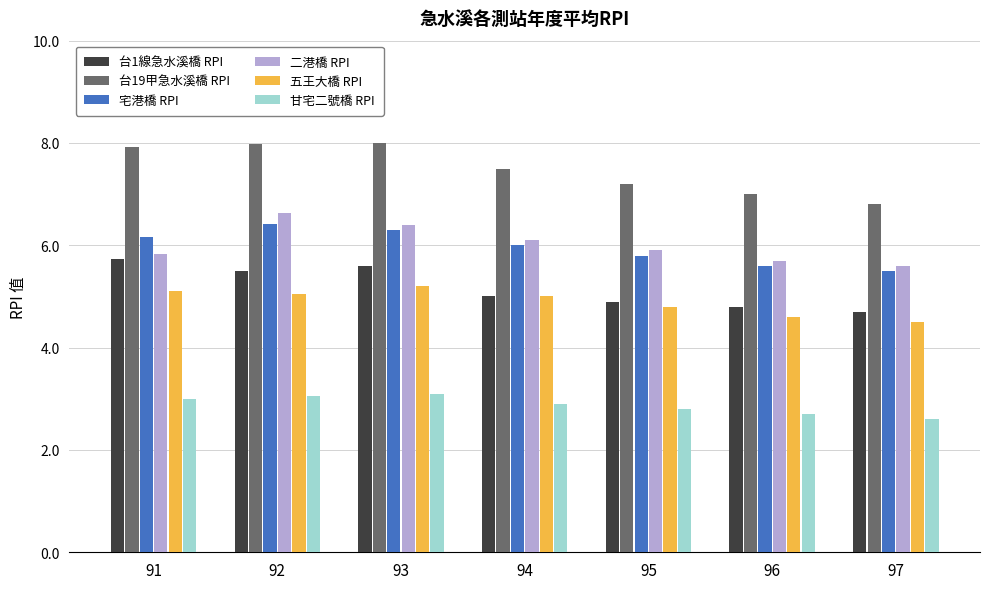

Is it true that 台19甲急水溪橋 RPI equals 4.9 at 93?

False